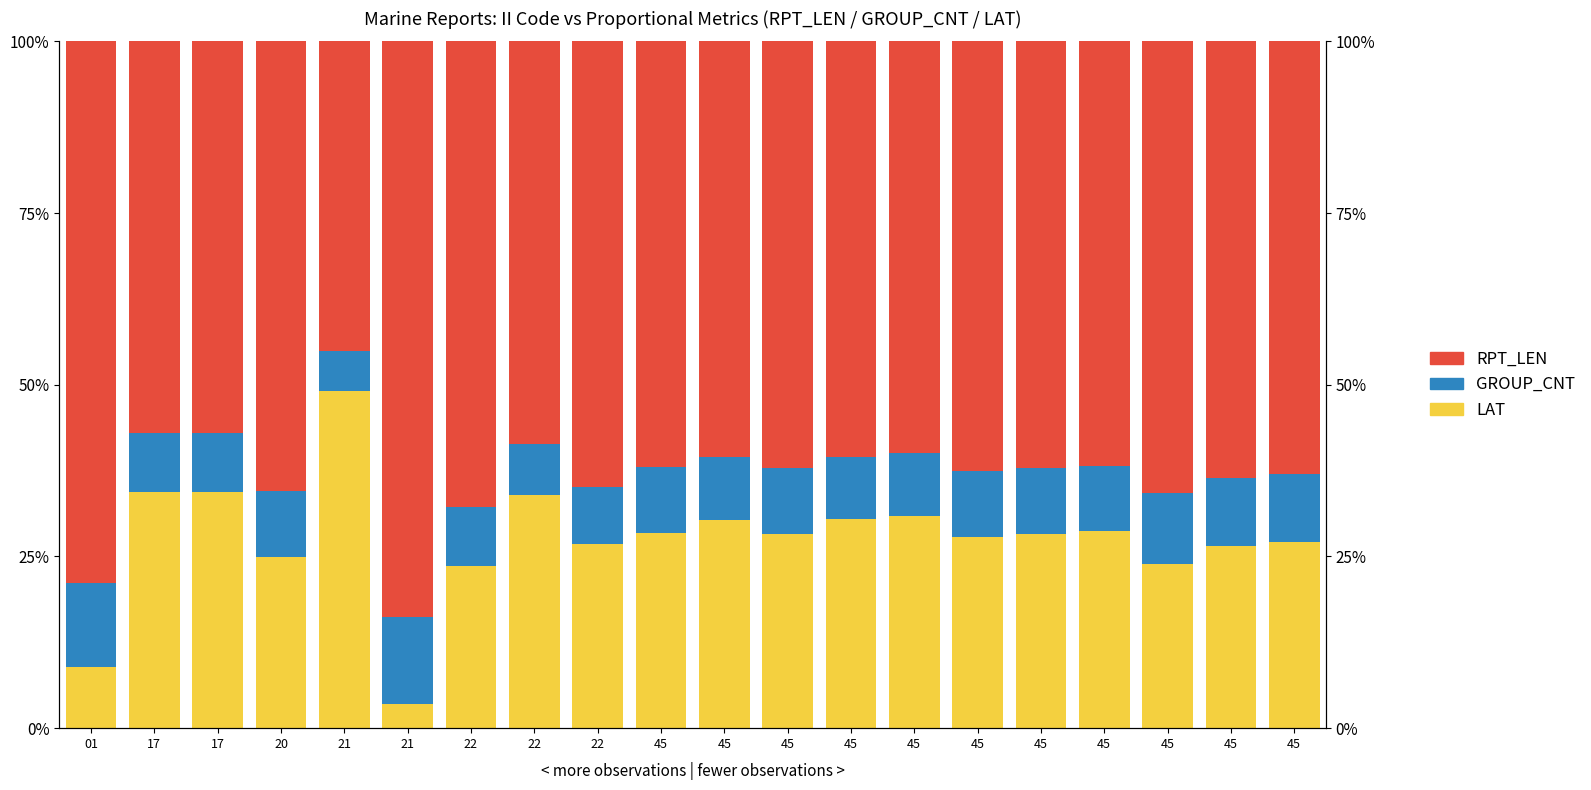

How many groups of bars are there?

20